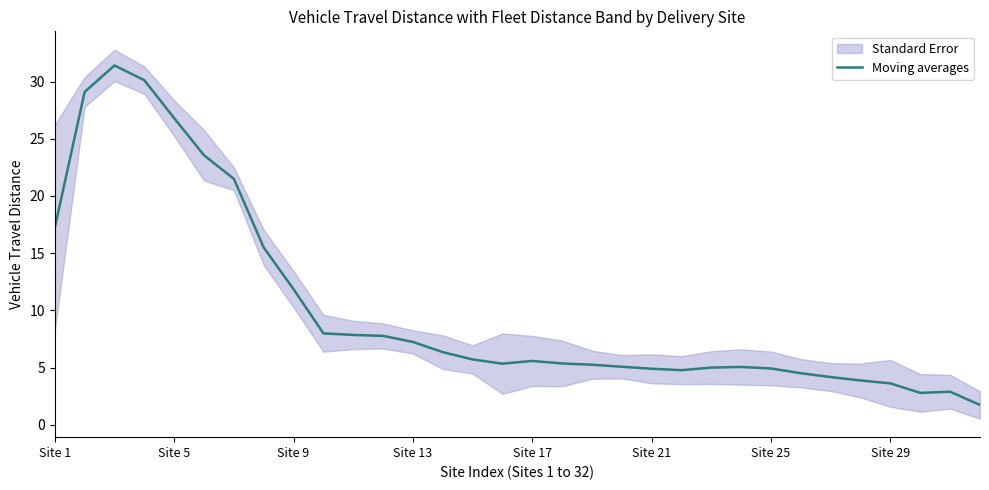

What is the smallest value displayed?

1.7